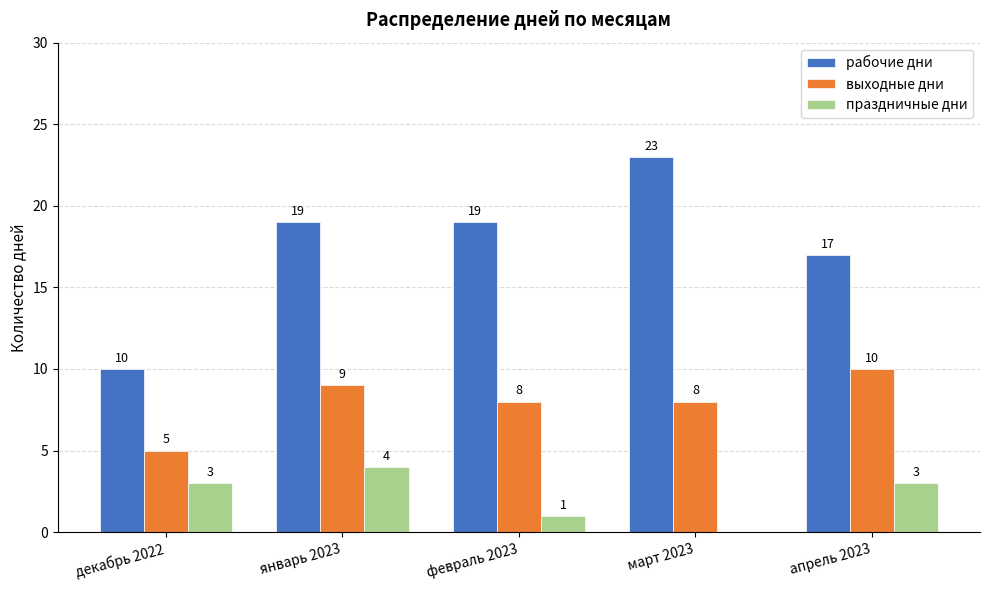

What is the approximate value of выходные дни at апрель 2023?

10